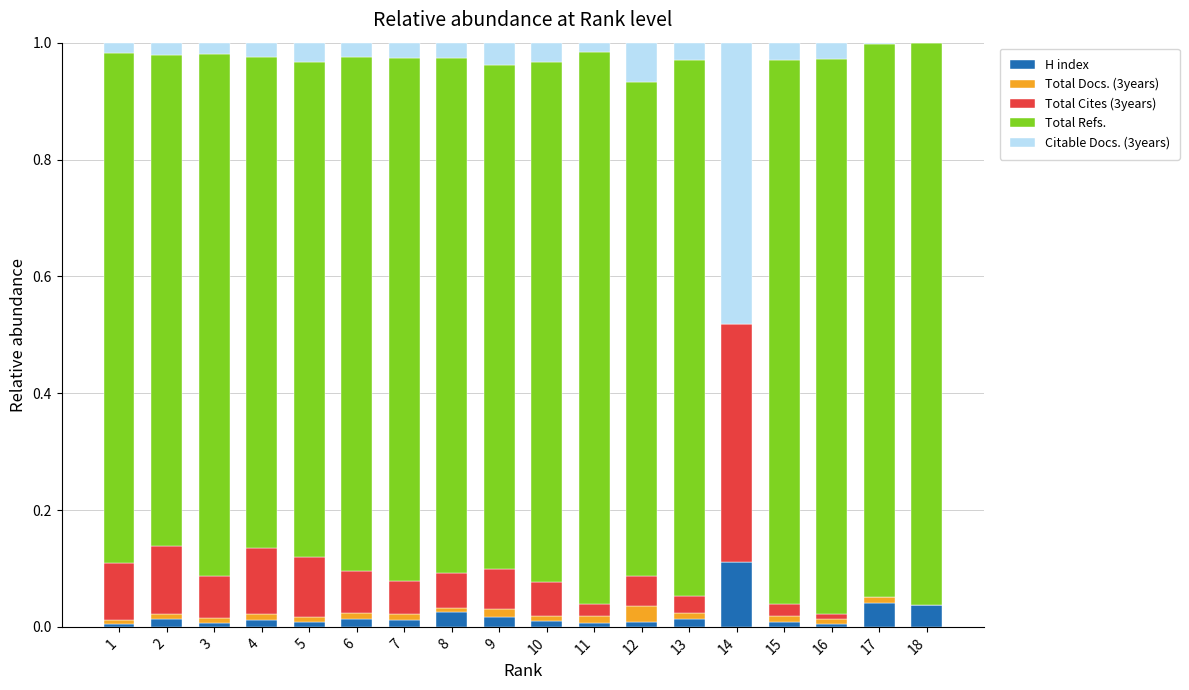

Which category has the highest value in the H index series?

14